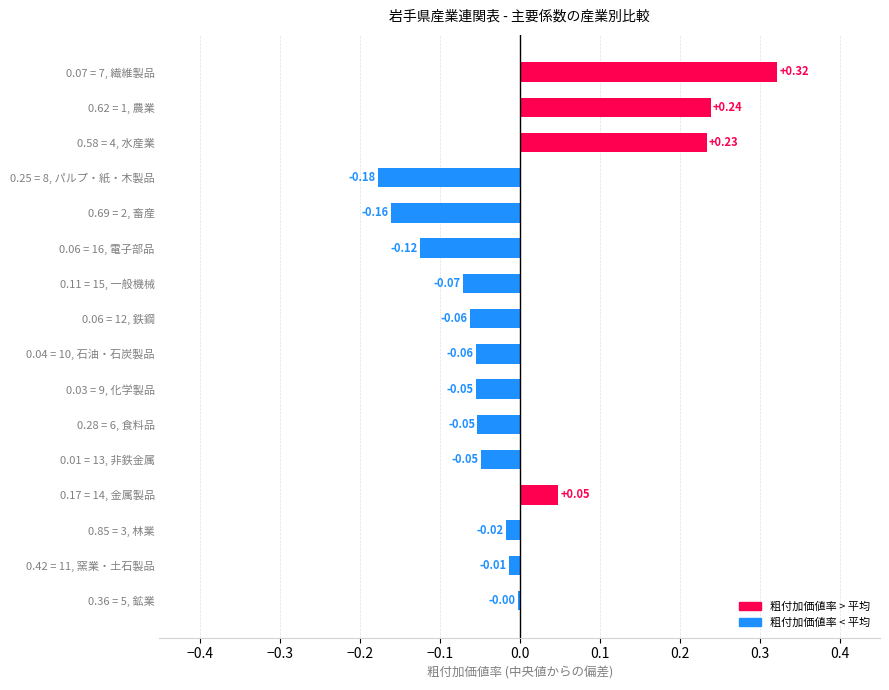

What is the change in value from 0.06 = 12, 鉄鋼 to 0.58 = 4, 水産業?

+0.3